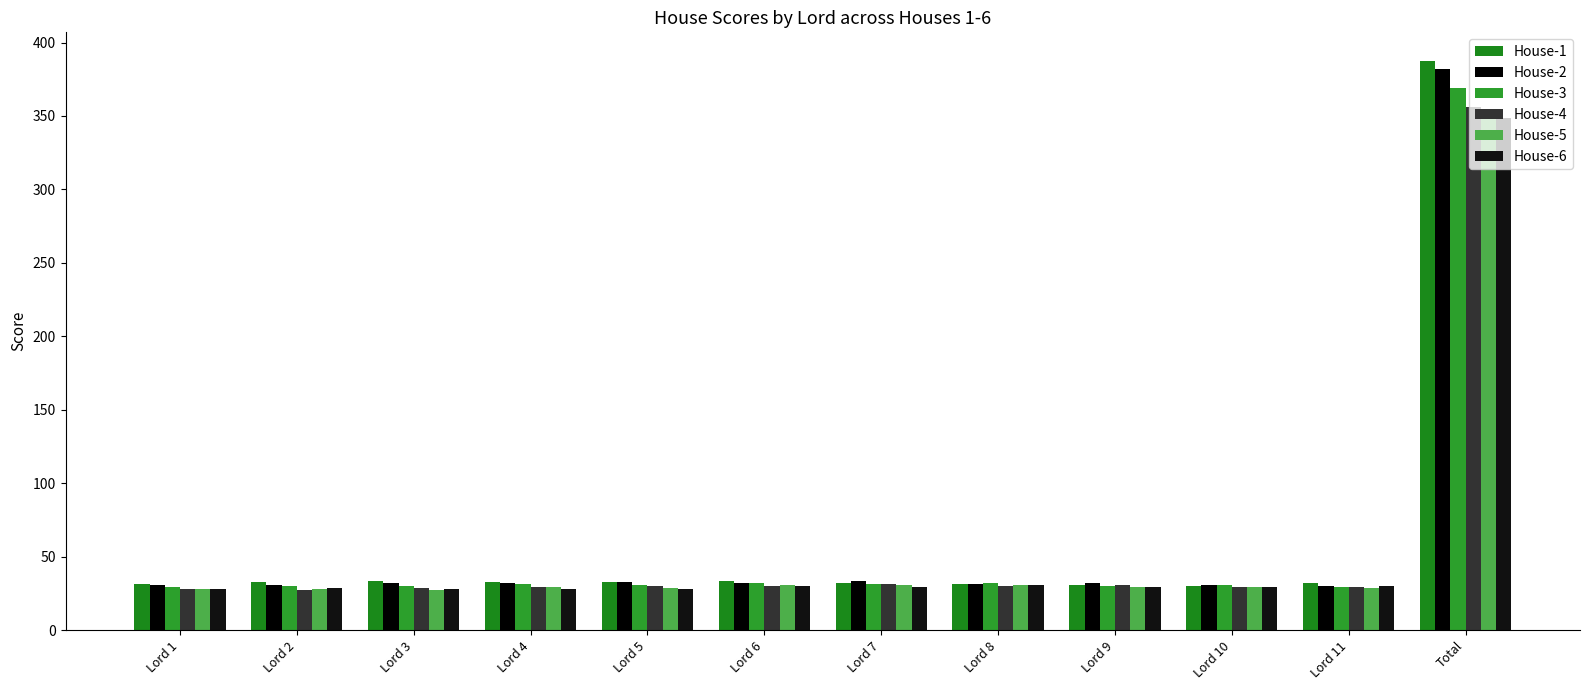

How many distinct data groups are displayed?

6